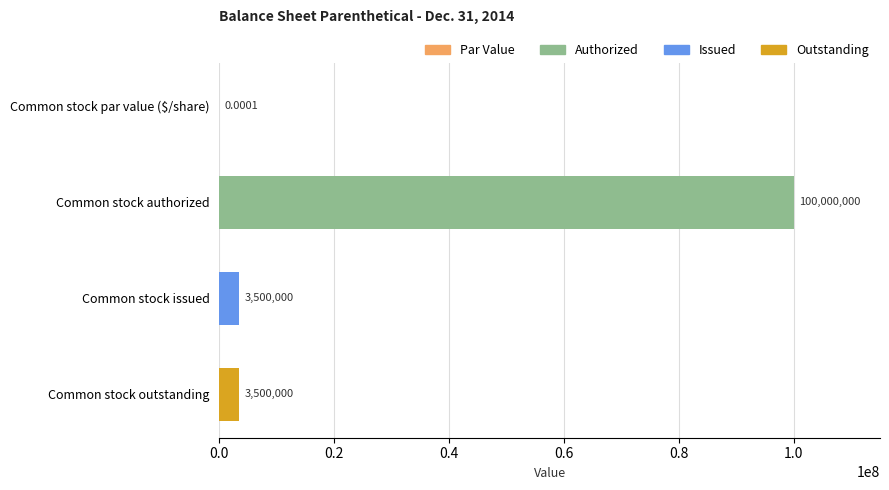

Which label corresponds to the largest value in the chart?

Common stock authorized